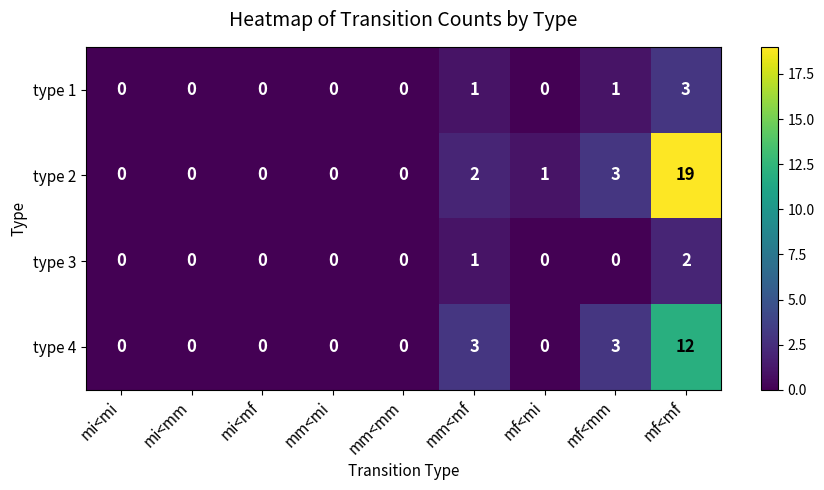

What is the maximum value for type 4?

12